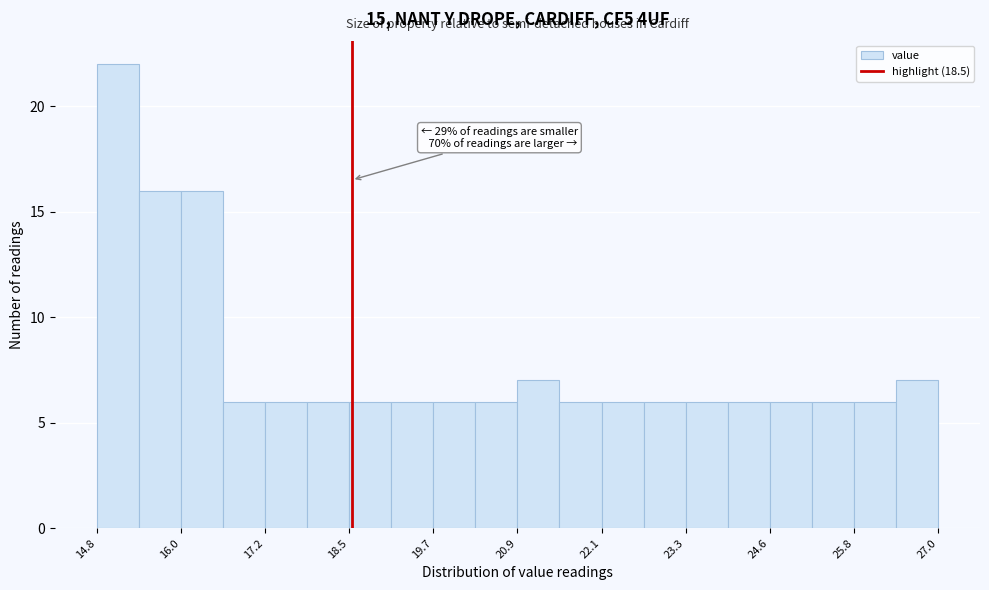

Around what value on the x-axis is the tallest bar? Give the approximate position of its centre, as read against the axis.

15.2